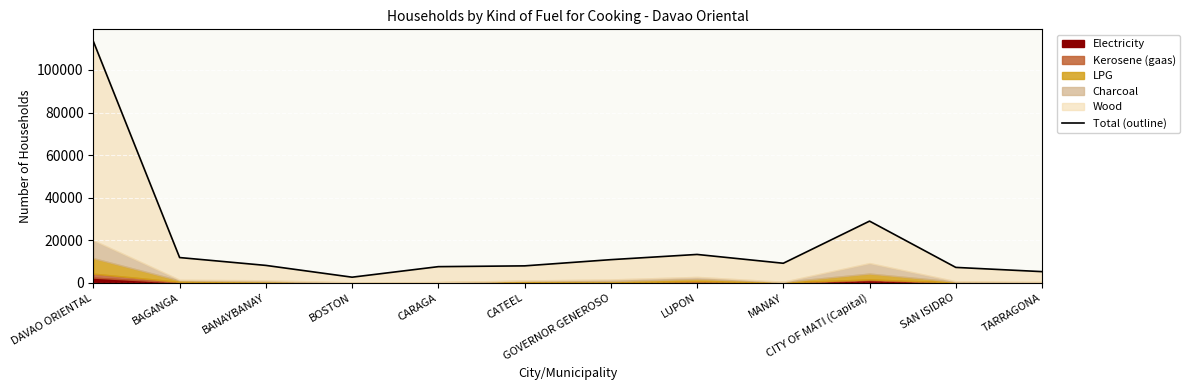

How many data points are less than 9215?

6